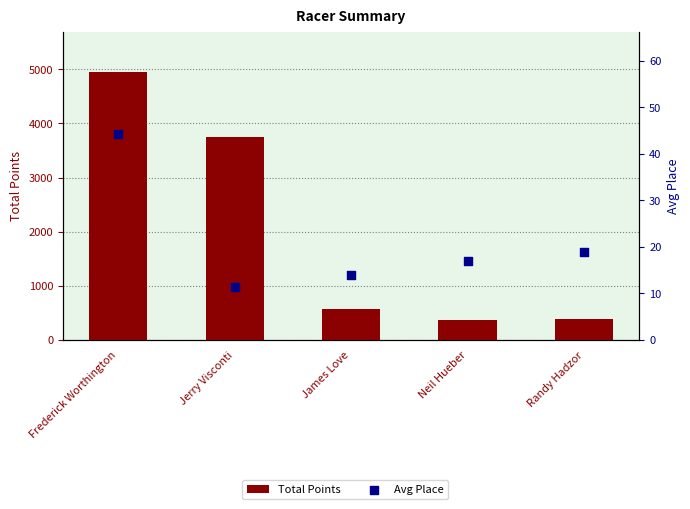

Which series reaches the minimum Y coordinate?

Avg Place